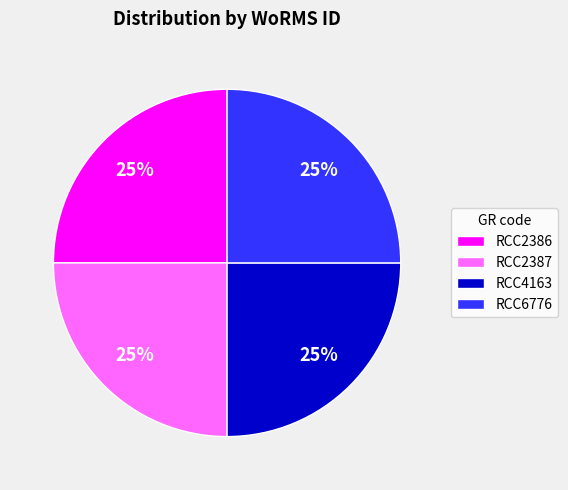

What is the ratio of the value at RCC4163 to the value at RCC6776?

1.0